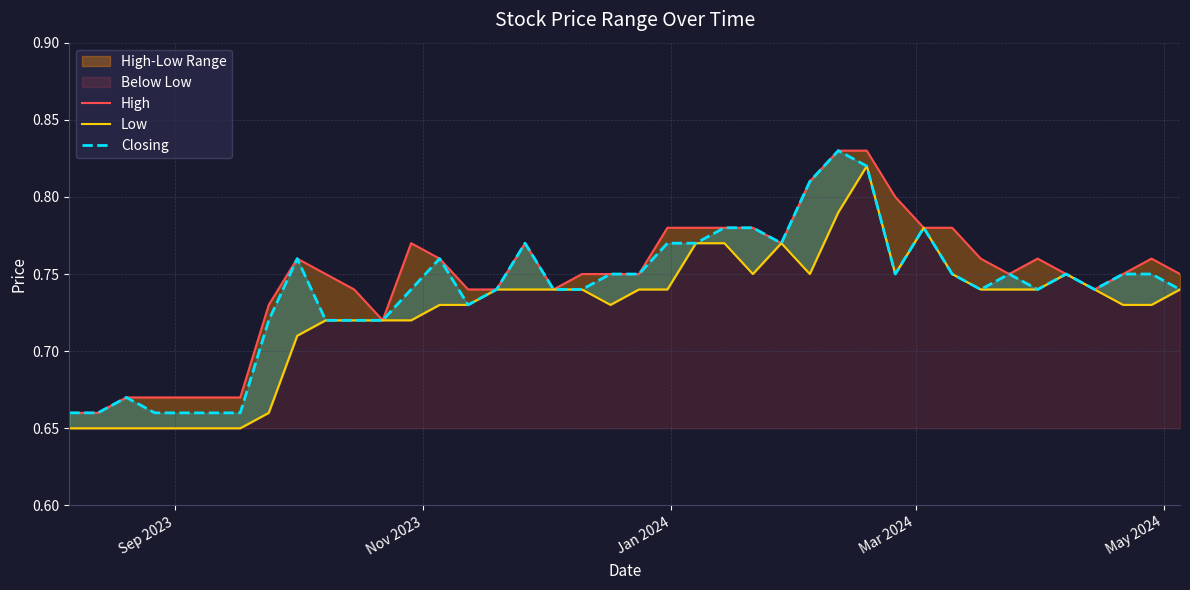

Which category has the lowest value in the Closing series?

Sep 2023